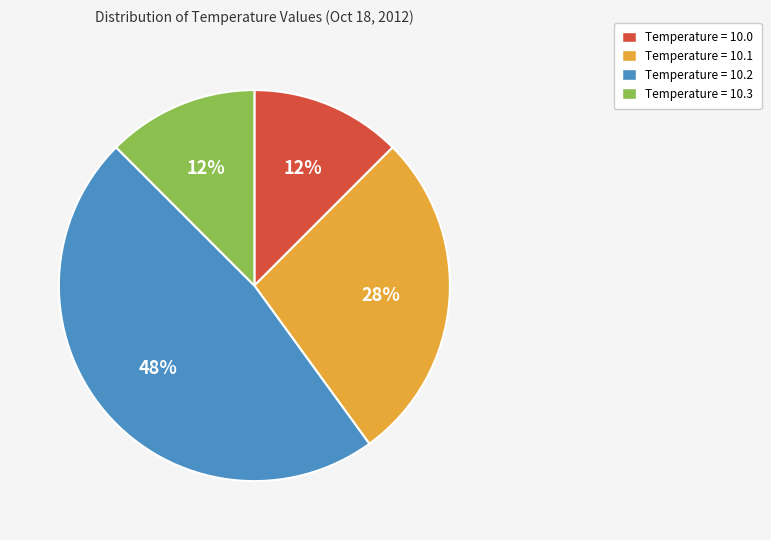

Approximately how many times larger is the value at Temperature = 10.0 compared to Temperature = 10.3?

1.0